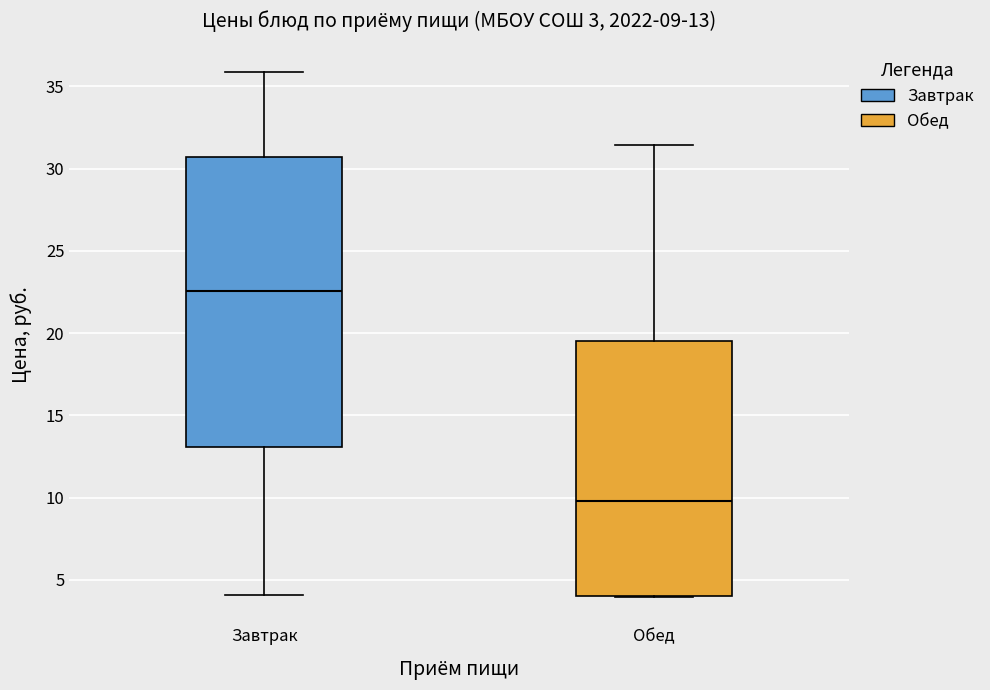

Which box has the highest median line?

Завтрак